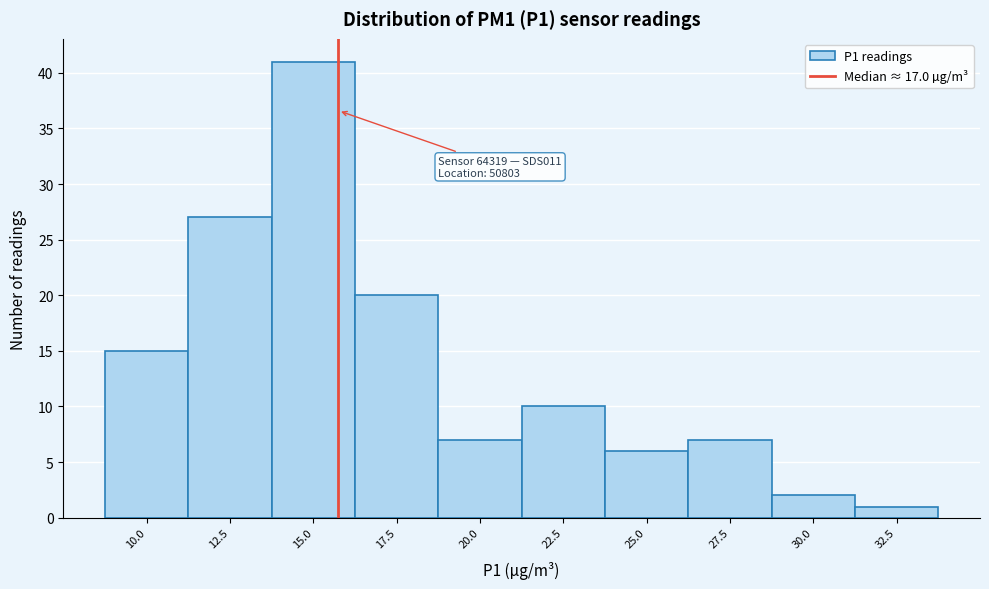

Reading left to right, extract all data points from this chart.

15	27	41	20	7	10	6	7	2	1